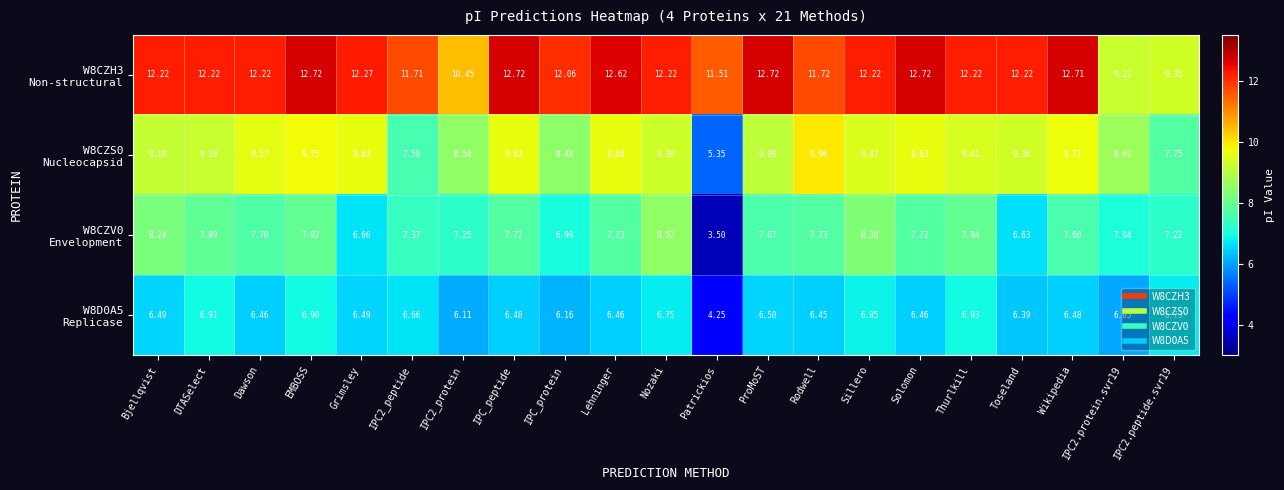

What is the total value across all series at Lehninger?

36.4